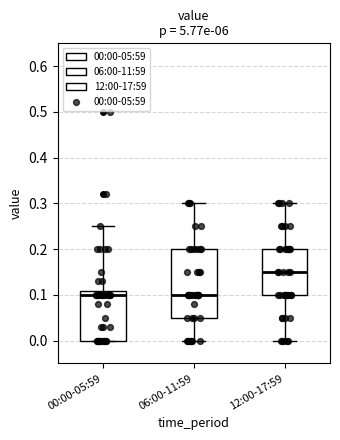

Reading left to right, transcribe this box plot: for each box, give where its median line is, the range the box spans, and where its two whiskers end, as read against the y-axis. The values are not printed on the chart, so give them approximately, as read against the axis.

00:00-05:59: median 0.10, box 0.00 to 0.11, whiskers 0.00 to 0.25
06:00-11:59: median 0.10, box 0.05 to 0.20, whiskers 0.00 to 0.30
12:00-17:59: median 0.15, box 0.10 to 0.20, whiskers 0.00 to 0.30